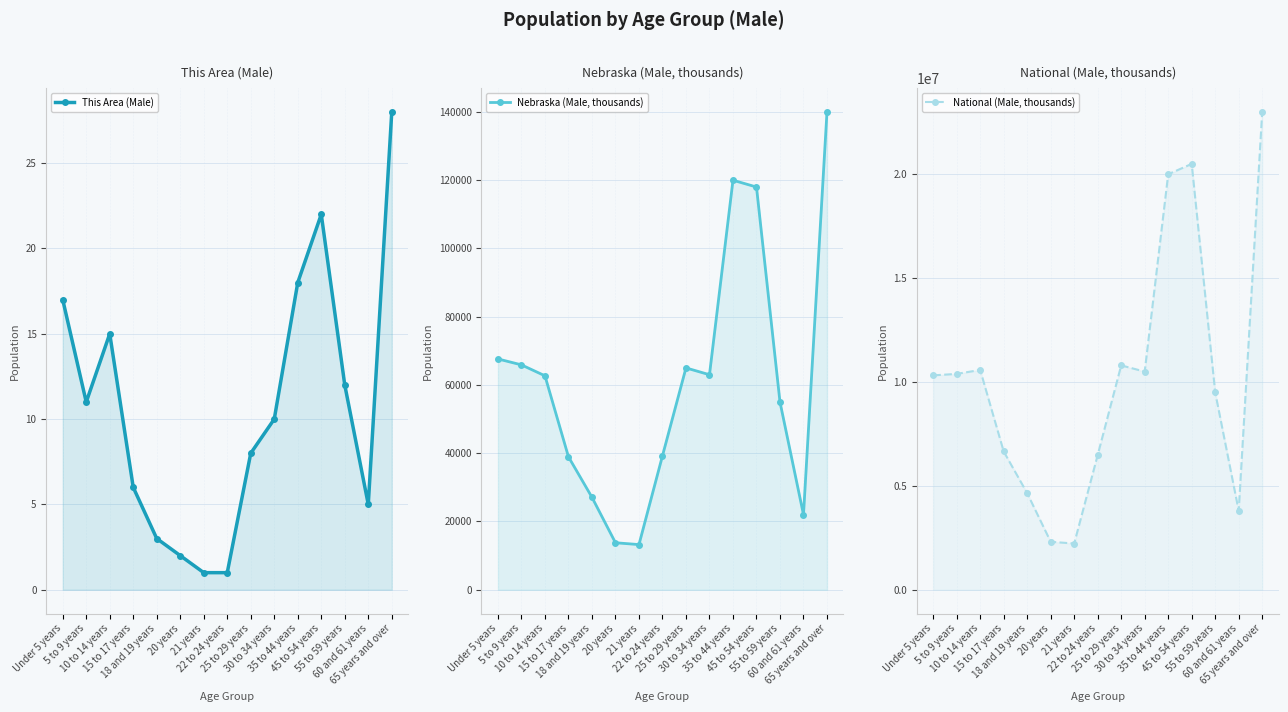

How many lines are shown in the chart?

3